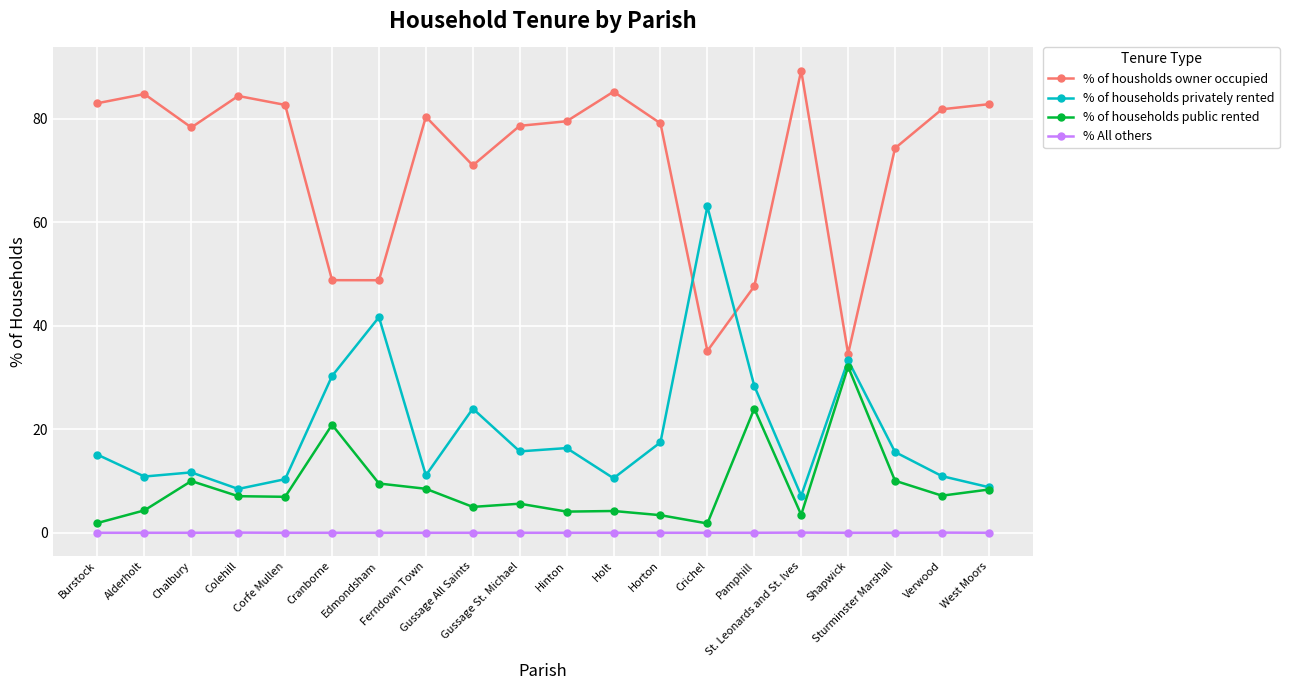

Which series has the largest total across all categories?

% of housholds owner occupied